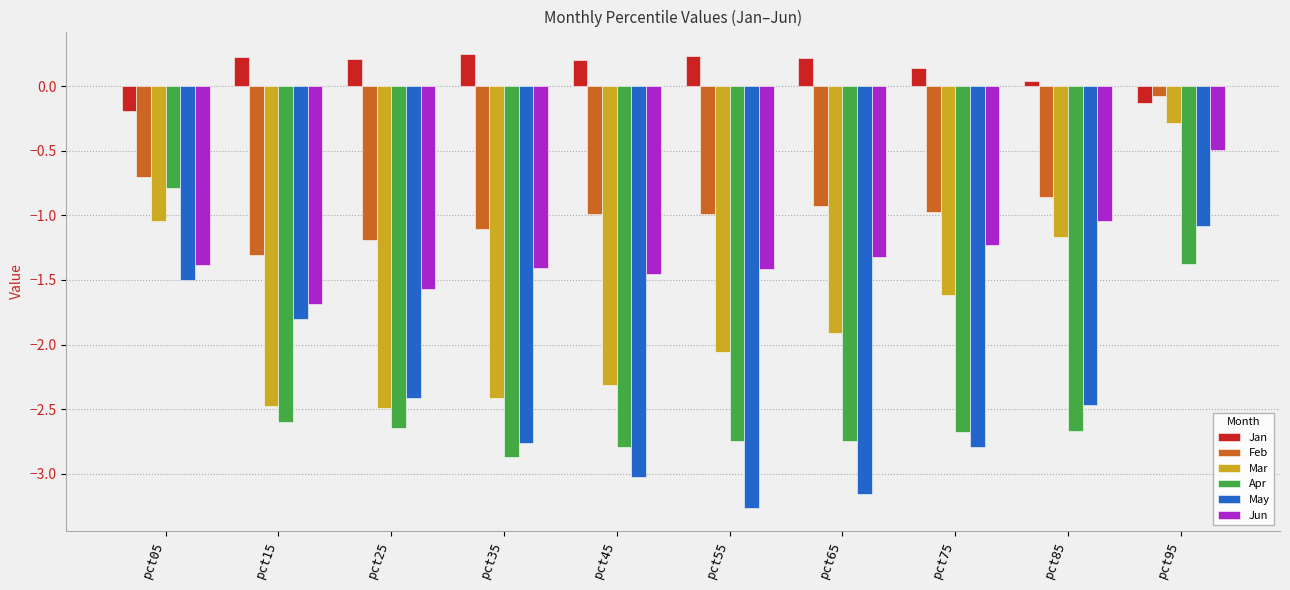

What is the difference between the maximum and minimum values in the Feb series?

1.2